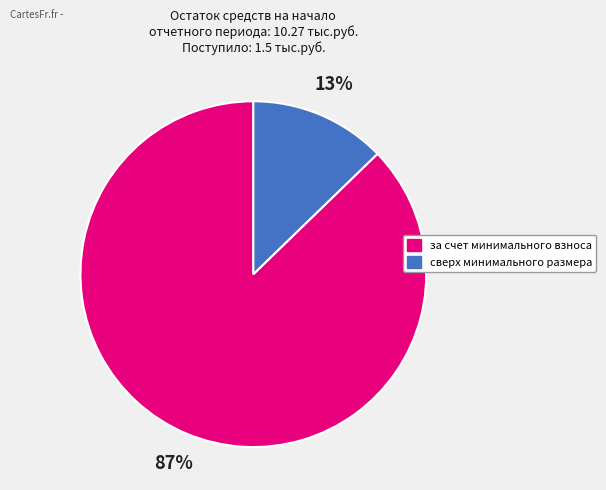

To the nearest percent, what percentage of the pie is за счет минимального взноса?

87%